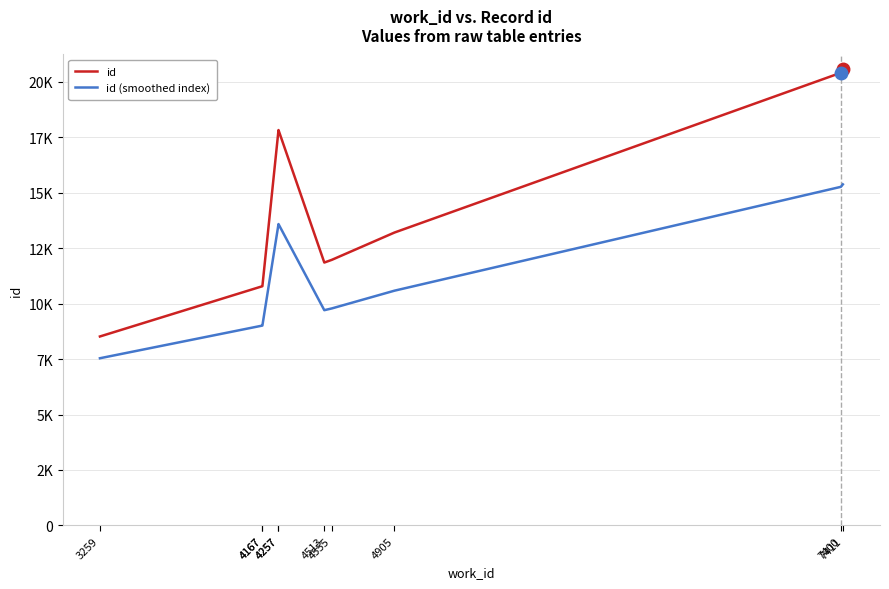

Where does the id (smoothed index) series first go above 10580?

4257